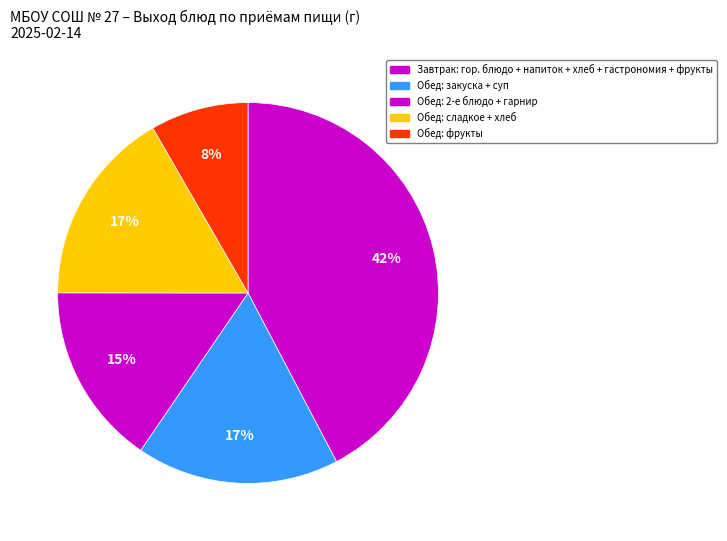

To the nearest percent, what is the difference between the largest and smallest slice percentages?

34%